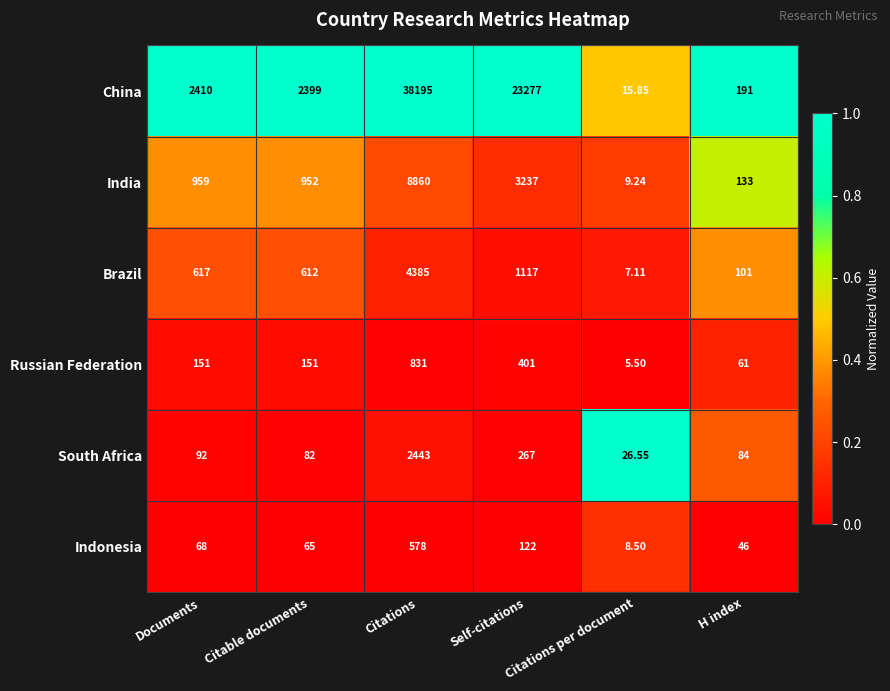

Which series has the widest spread of values?

China